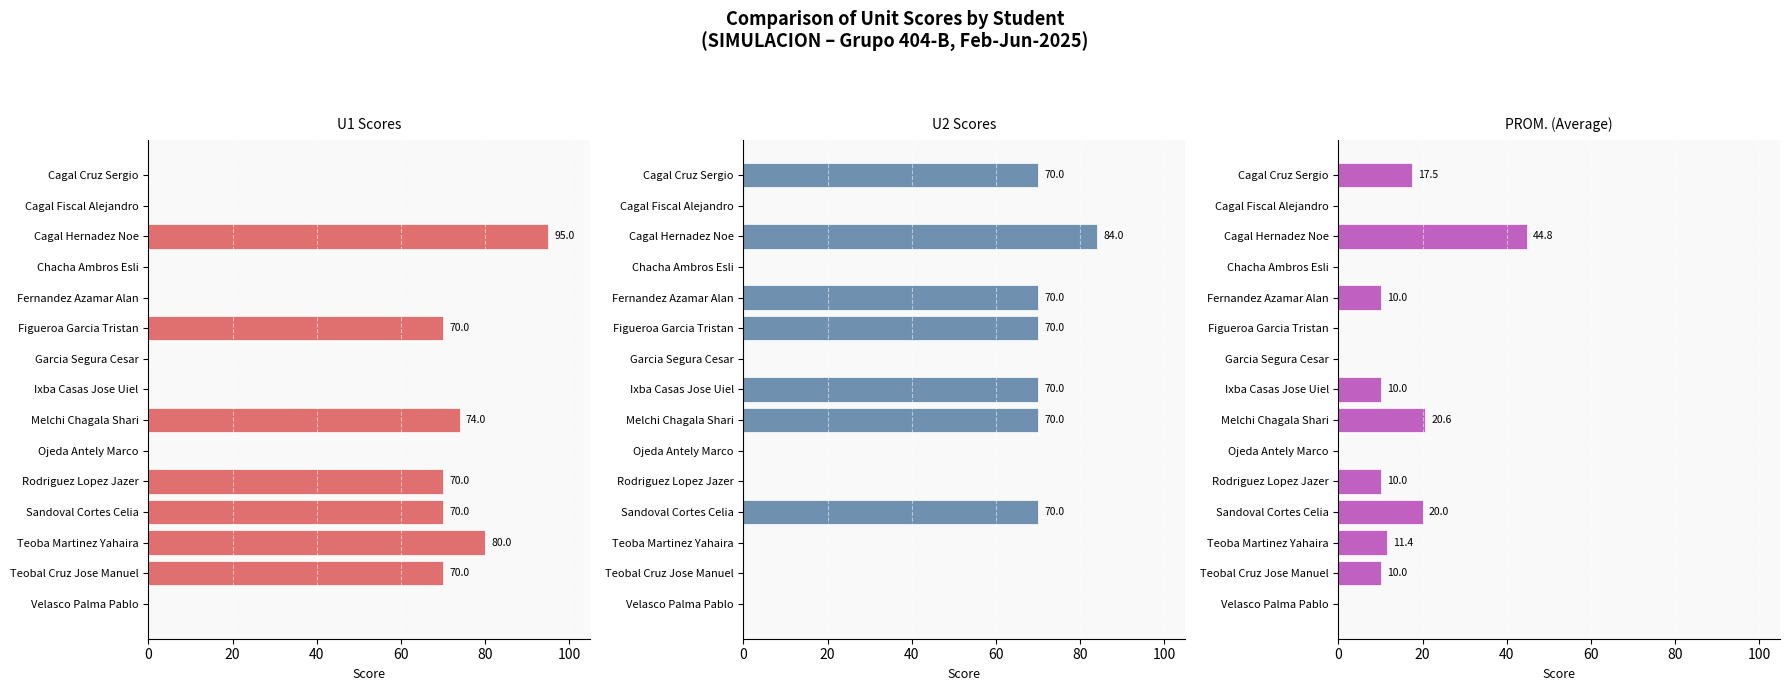

How many values in U2 Scores are above zero?

7